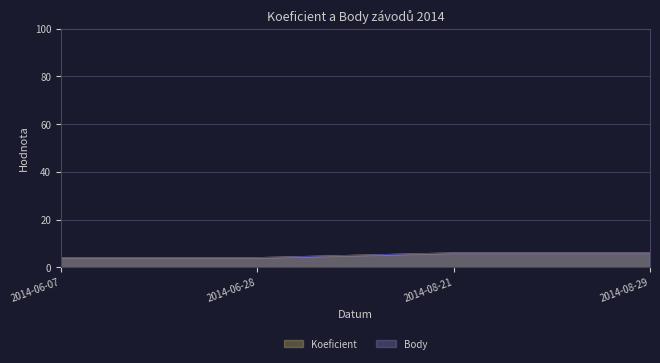

At which category is the sum across all series the highest?

2014-08-21